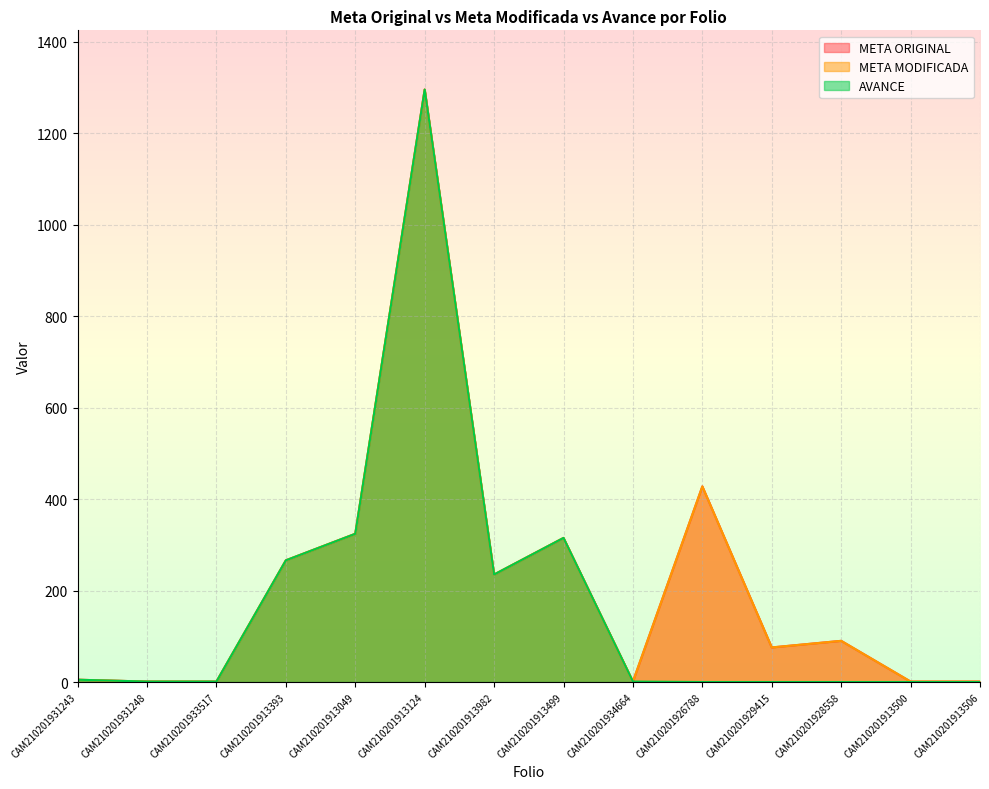

Rank the series at CAM210201931243 from highest to lowest value.

META ORIGINAL, META MODIFICADA, AVANCE